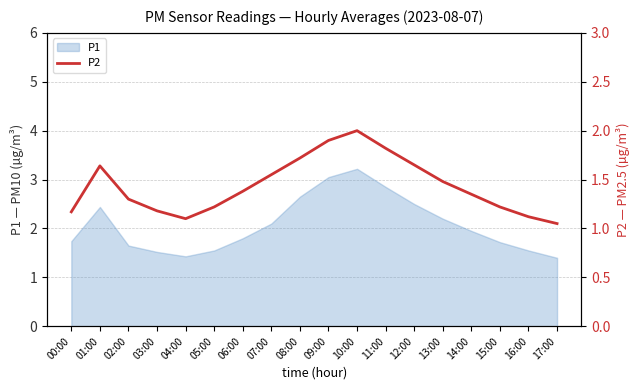

True or false: P1 has a value of 1.9 at 14:00.

True